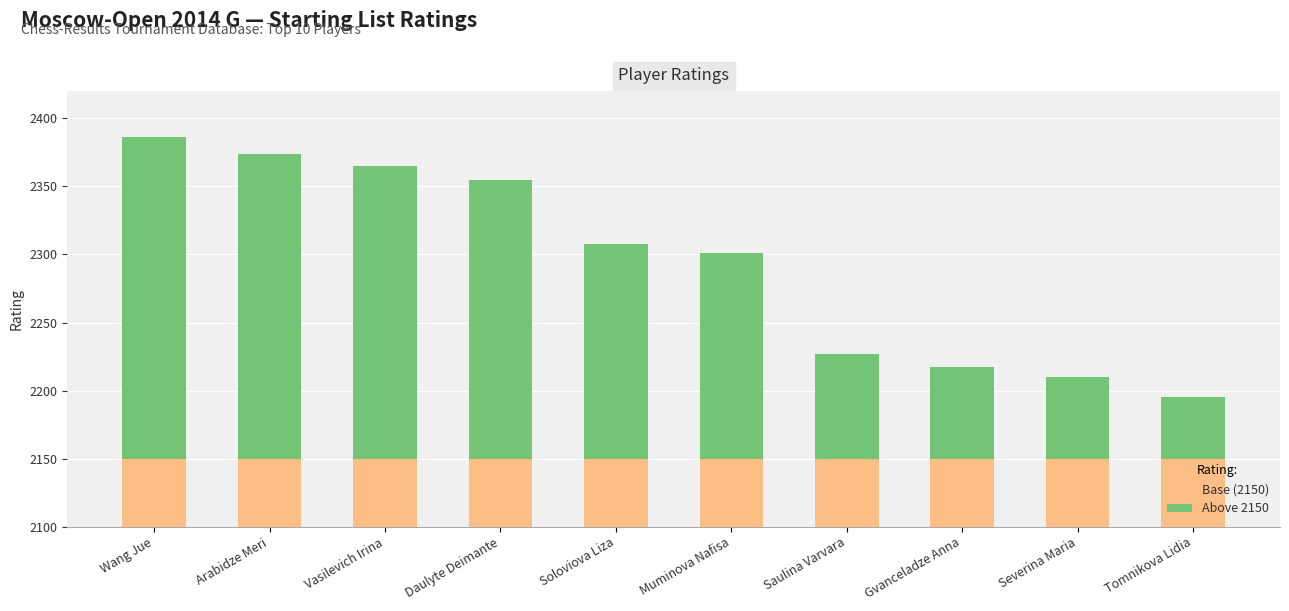

What is the minimum value for Base (2150)?

2150